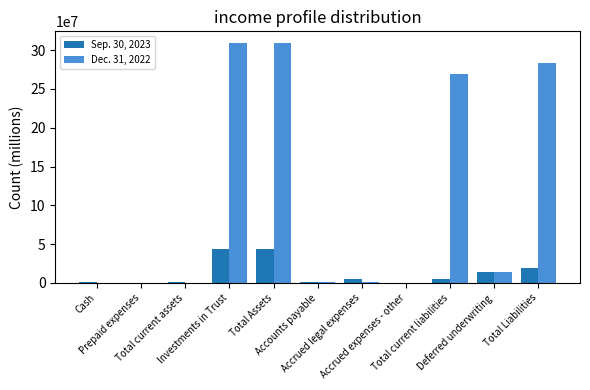

Which series has the largest total across all categories?

Dec. 31, 2022